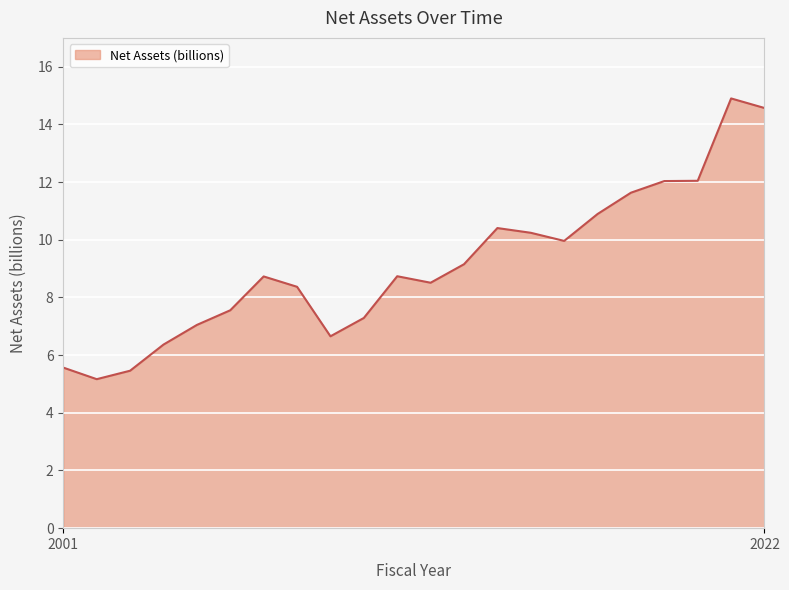

What is the difference between the maximum and minimum values?

9.7